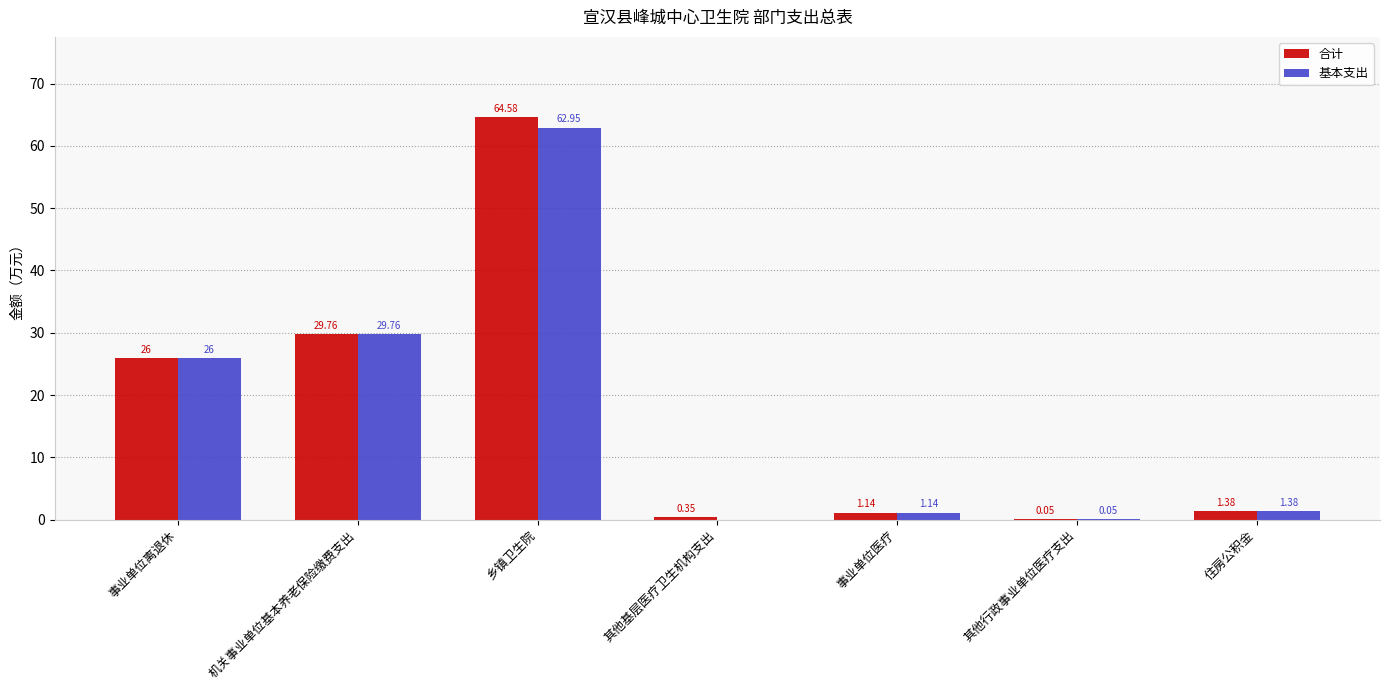

What is the difference between the 合计 values at 事业单位医疗 and 事业单位离退休?

24.9